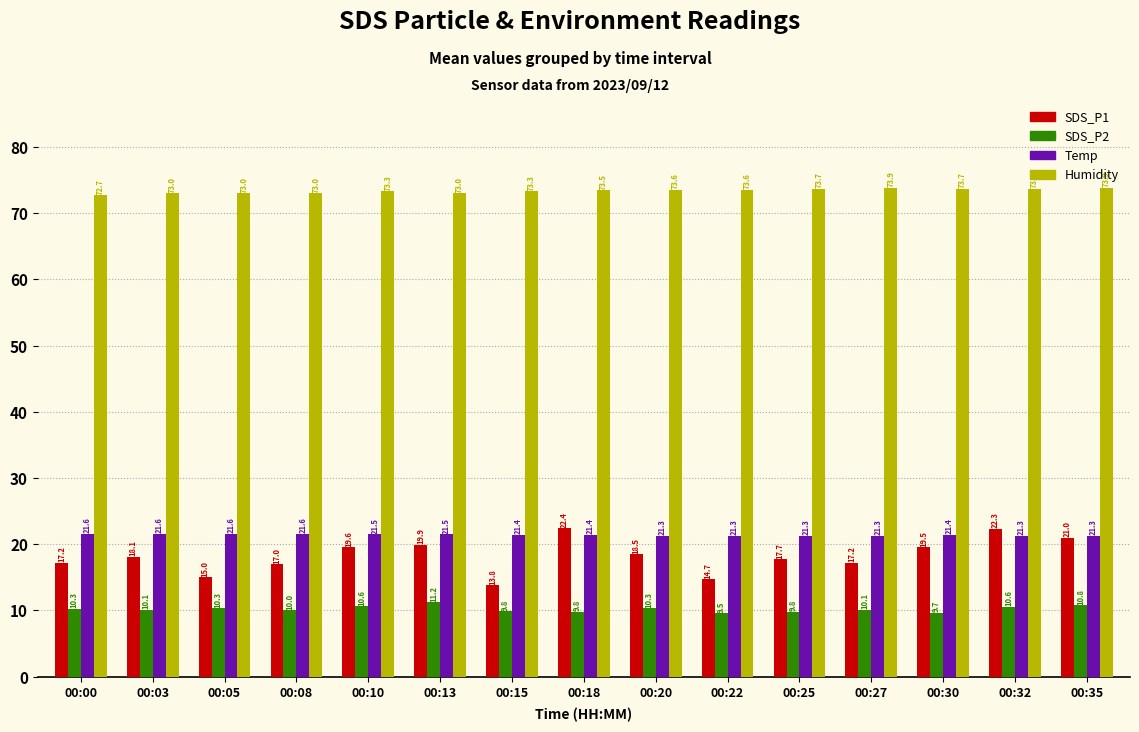

What is the average value of the Temp series?

21.4